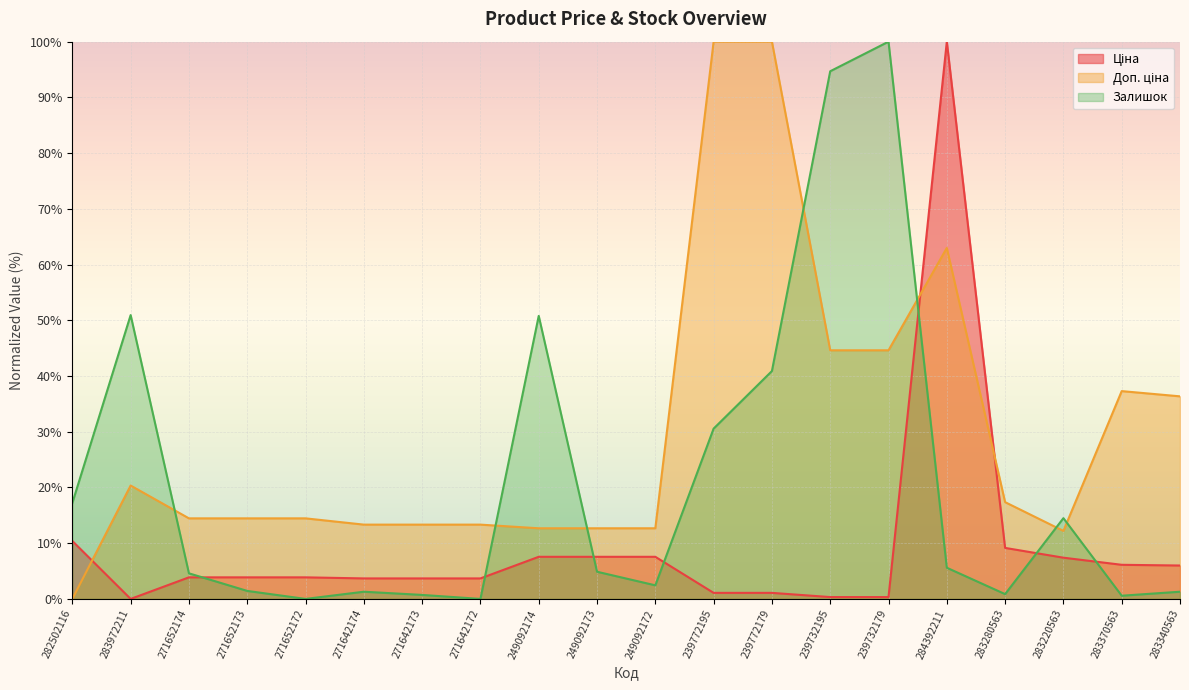

True or false: Доп. ціна and Ціна intersect in this chart.

True